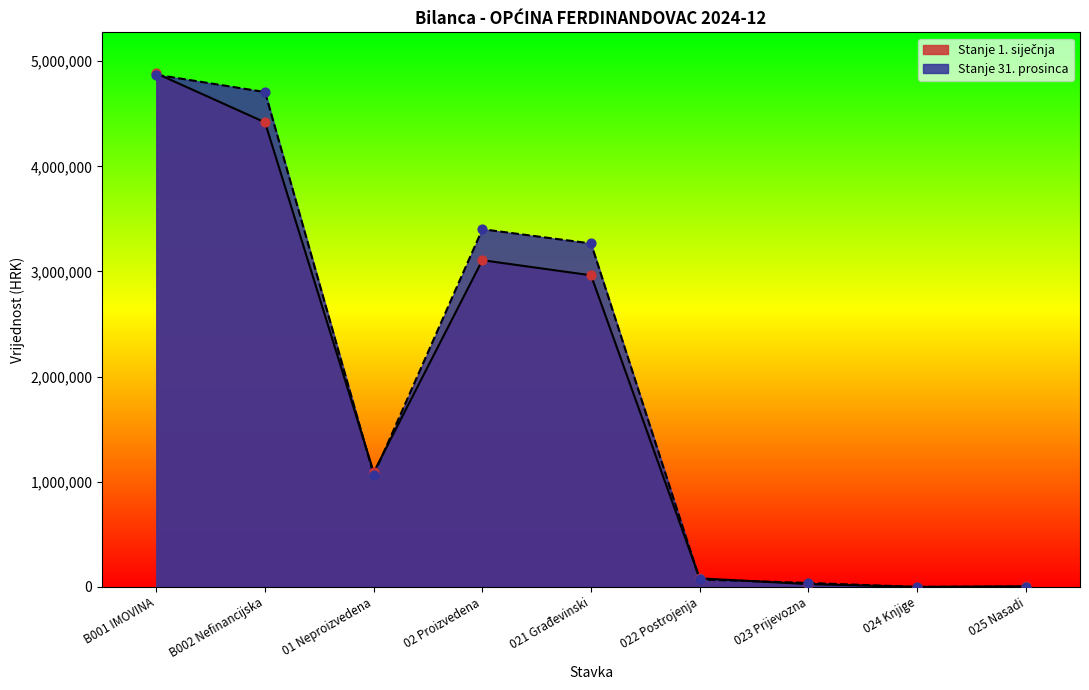

At how many categories does at least one series exceed 208925?

5